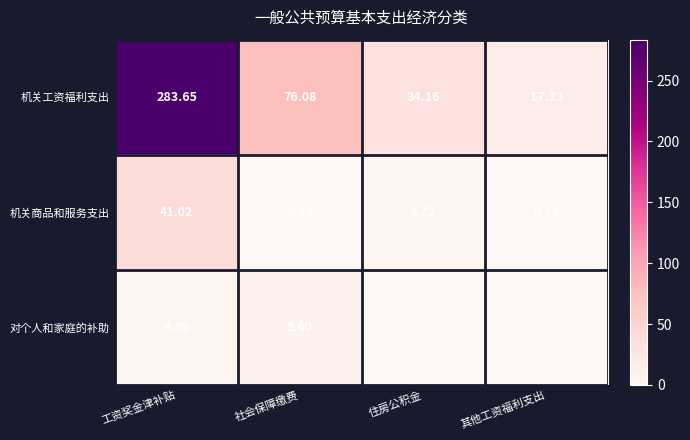

Where does the 机关工资福利支出 series first go above 76?

工资奖金津补贴